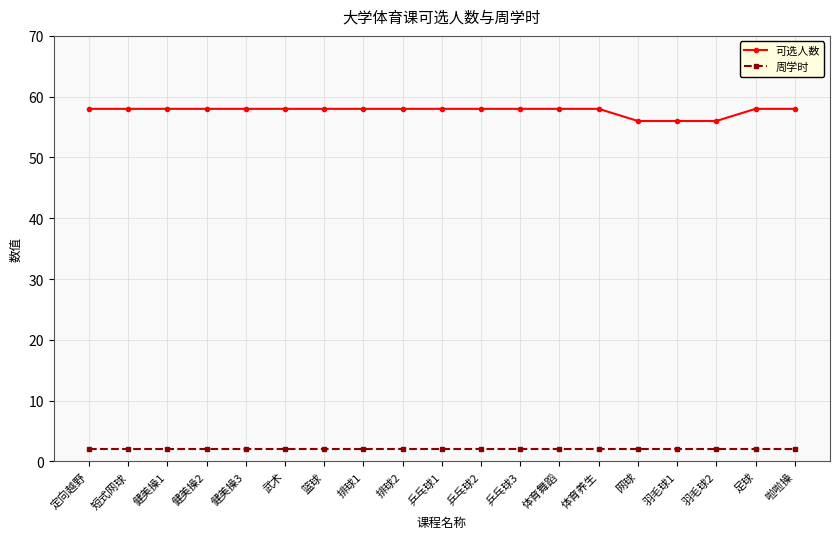

What is the label of the 16th point from the left?

羽毛球1